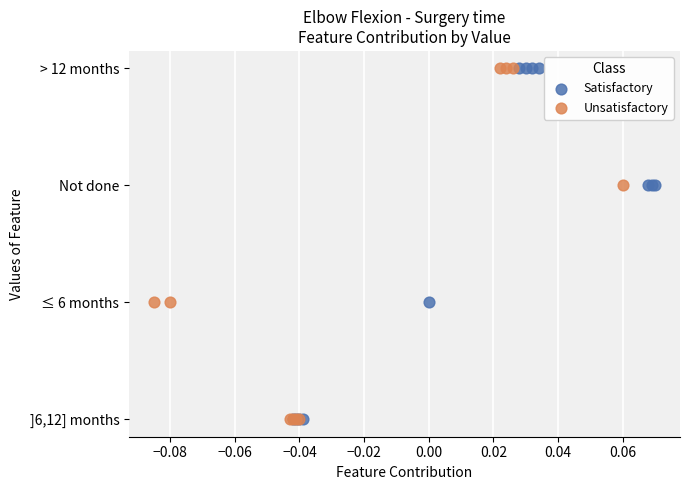

What are all the series names shown in the legend?

Satisfactory, Unsatisfactory